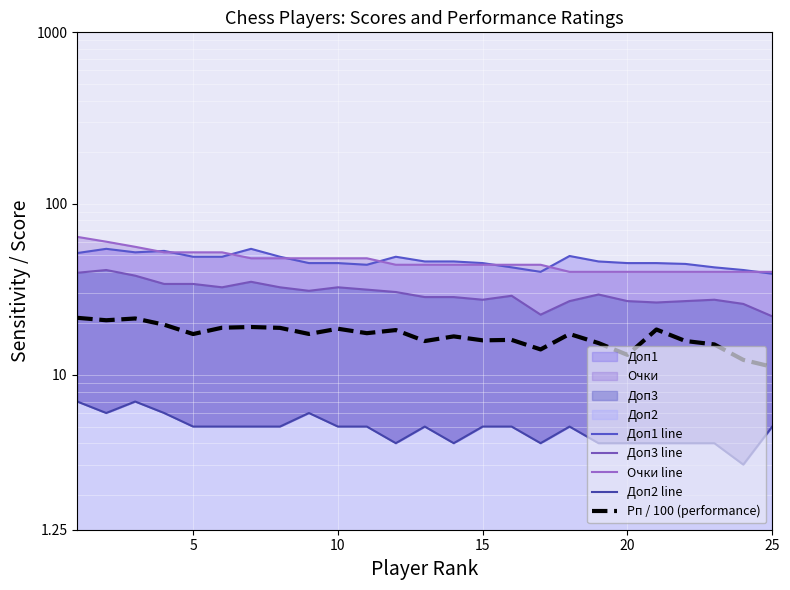

How many series are shown in this chart?

5